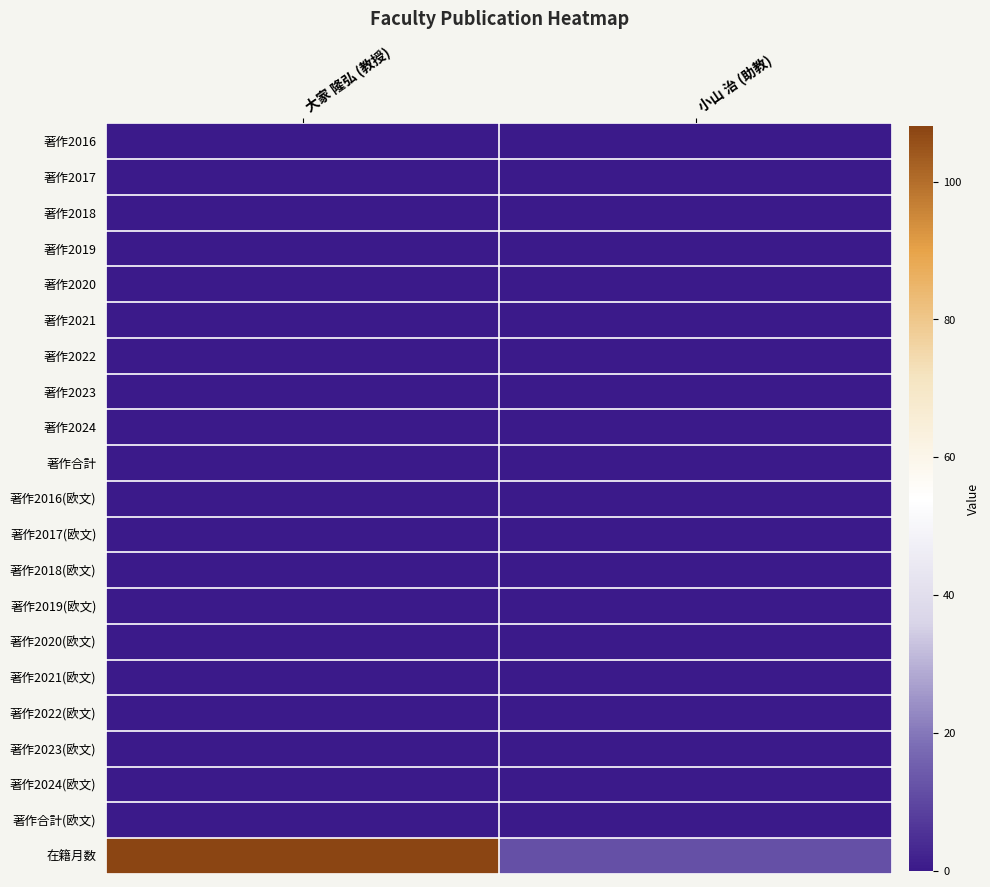

At which category is the sum across all series the highest?

大家 隆弘 (教授)